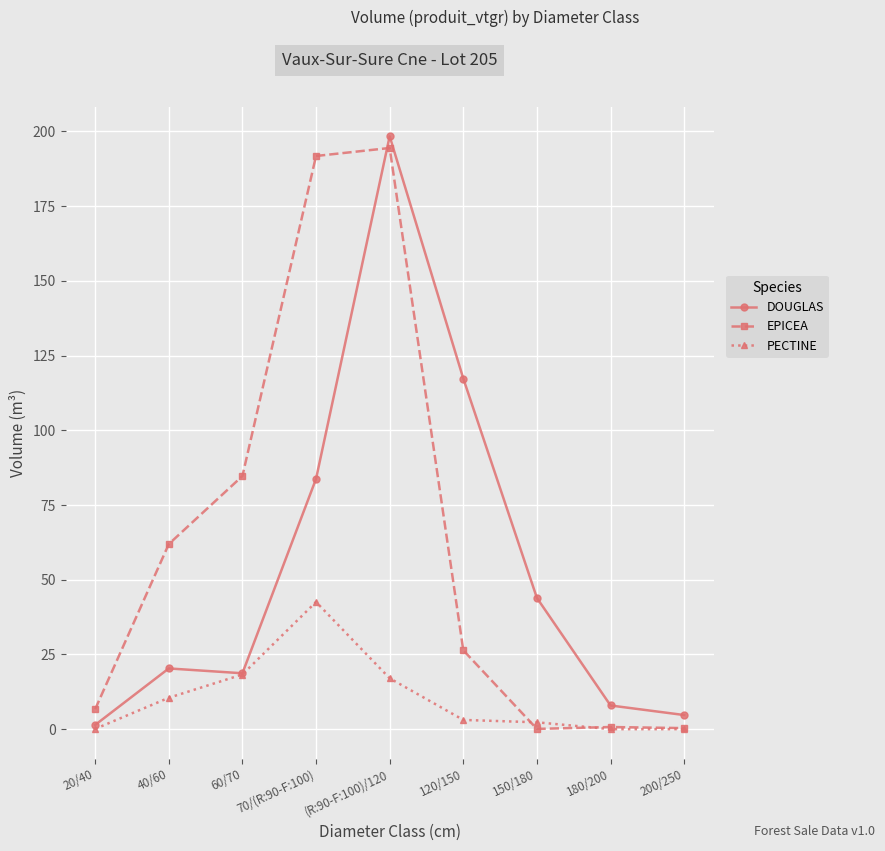

What is the difference between the second highest and second lowest values in the EPICEA series?

191.4